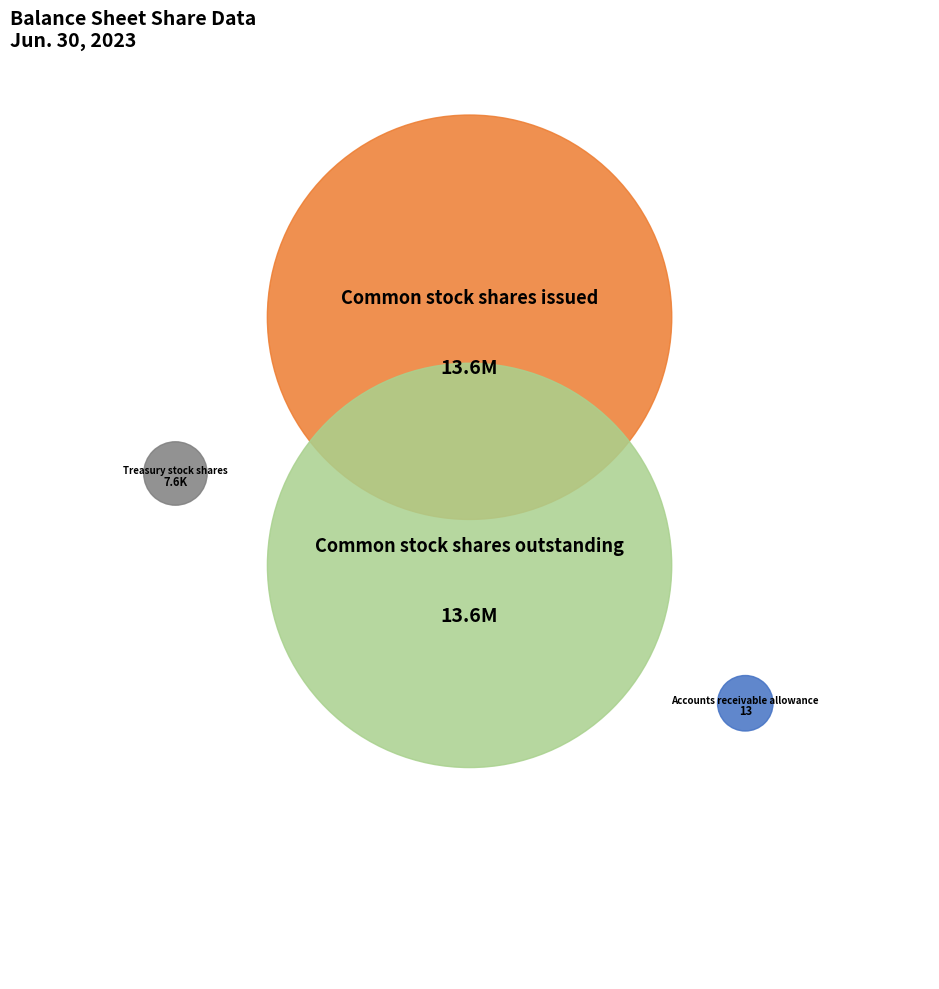

Is it true that Treasury stock shares is 0% of the pie?

True